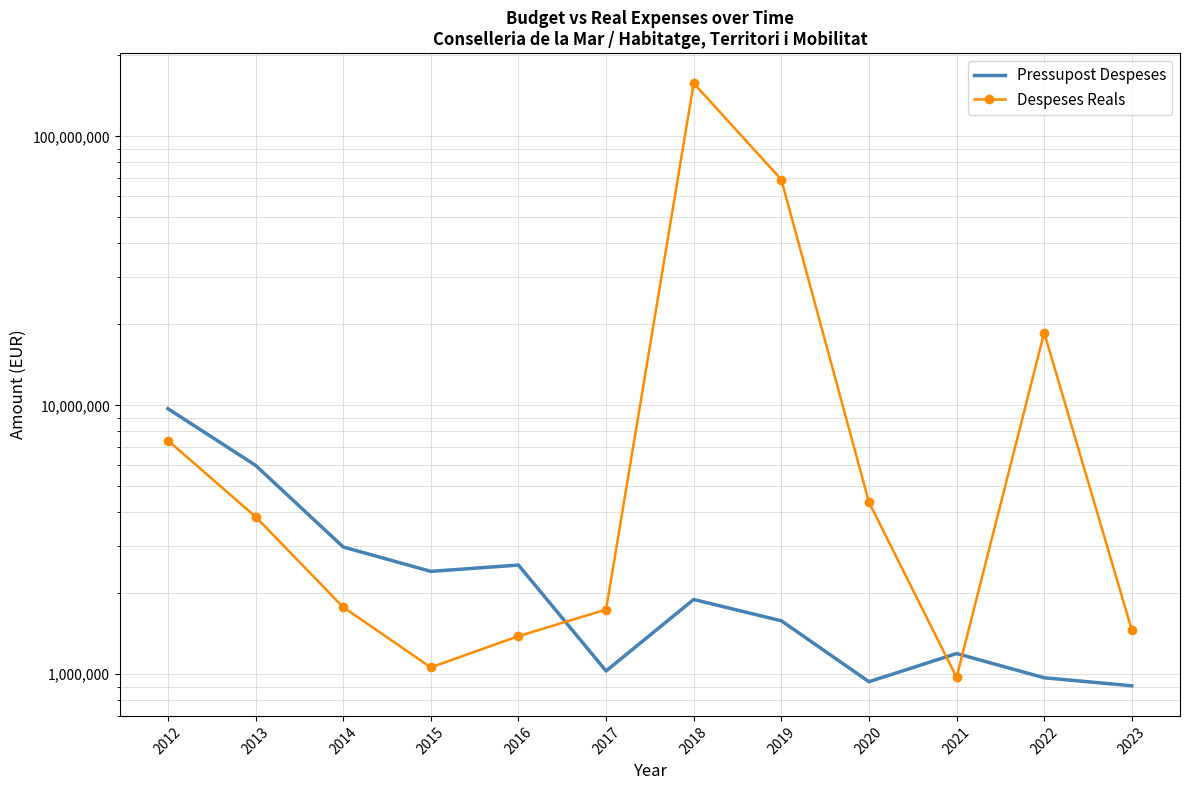

Does the chart have visible grid lines?

Yes